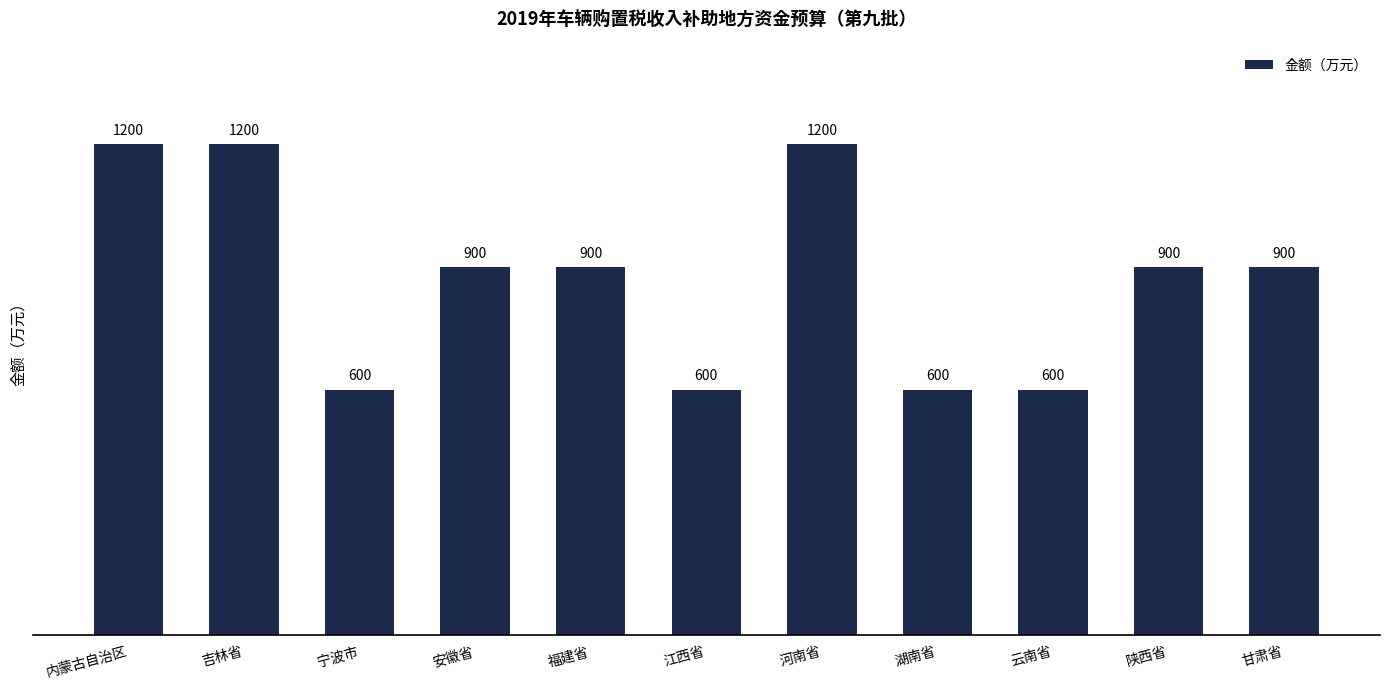

What is the difference between the maximum and minimum values?

600